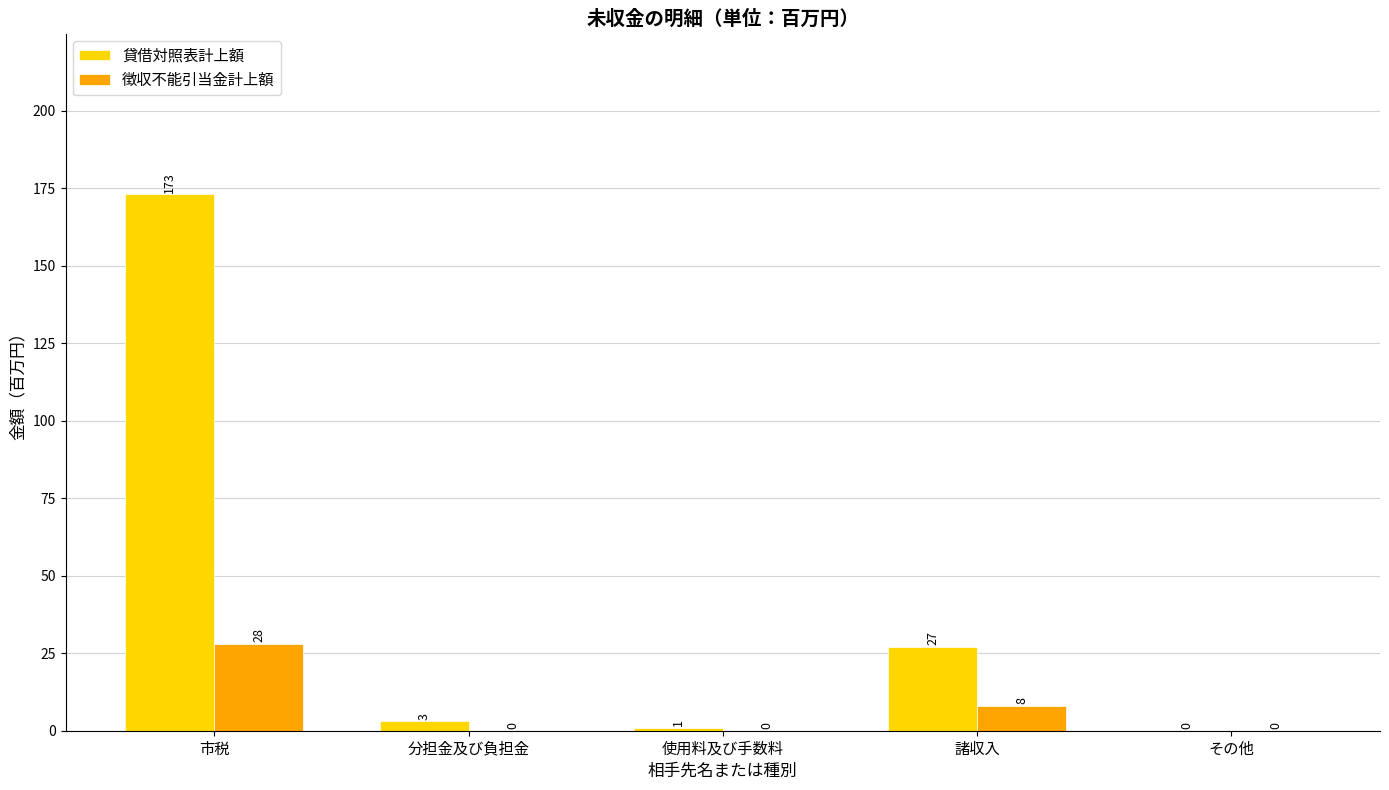

Where is 貸借対照表計上額 nearest to the value 86?

諸収入